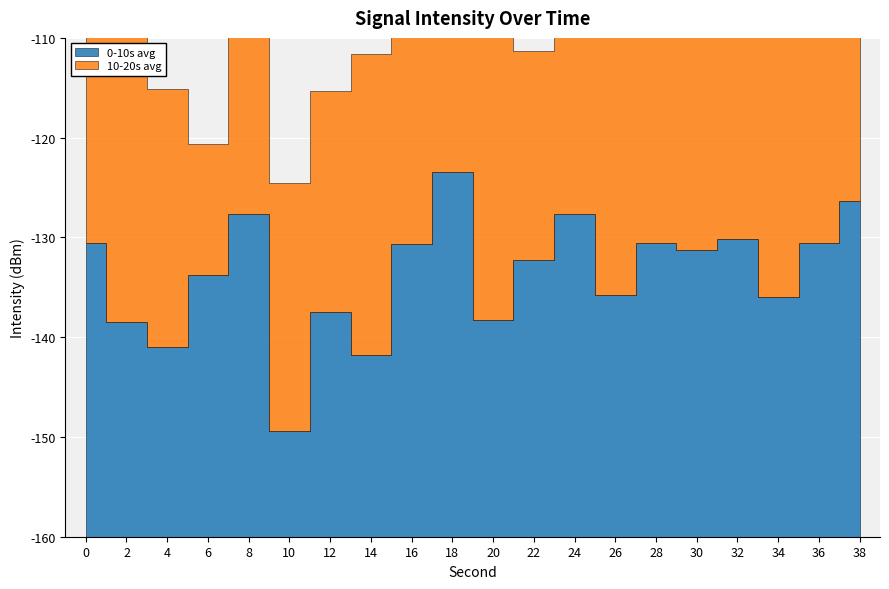

What are all the series names shown in the legend?

0-10s avg, 10-20s avg